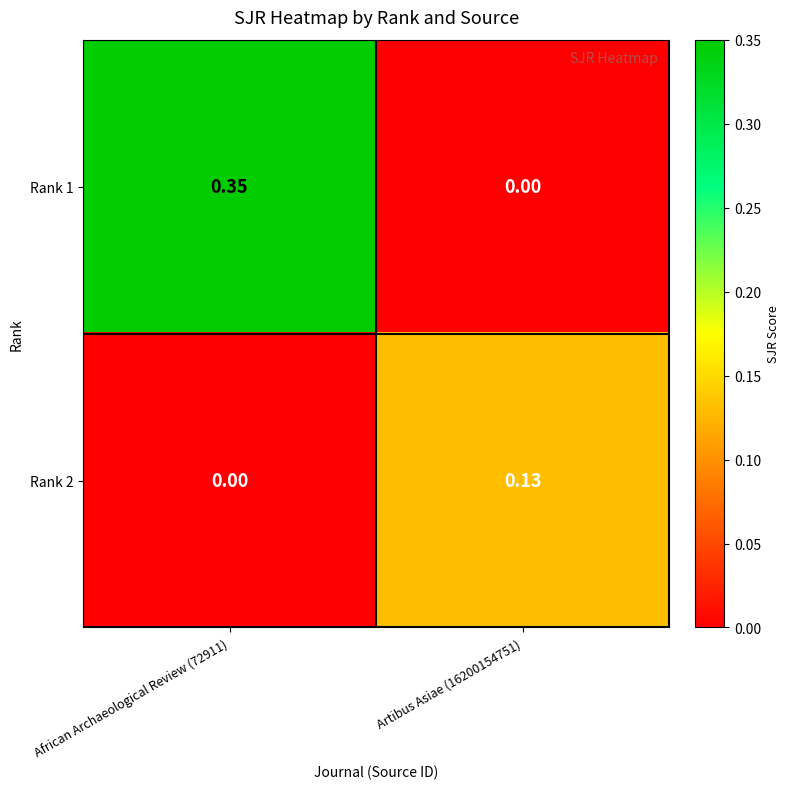

Is the value of Rank 2 at African Archaeological Review (72911) greater than the value of Rank 1 at African Archaeological Review (72911)?

No